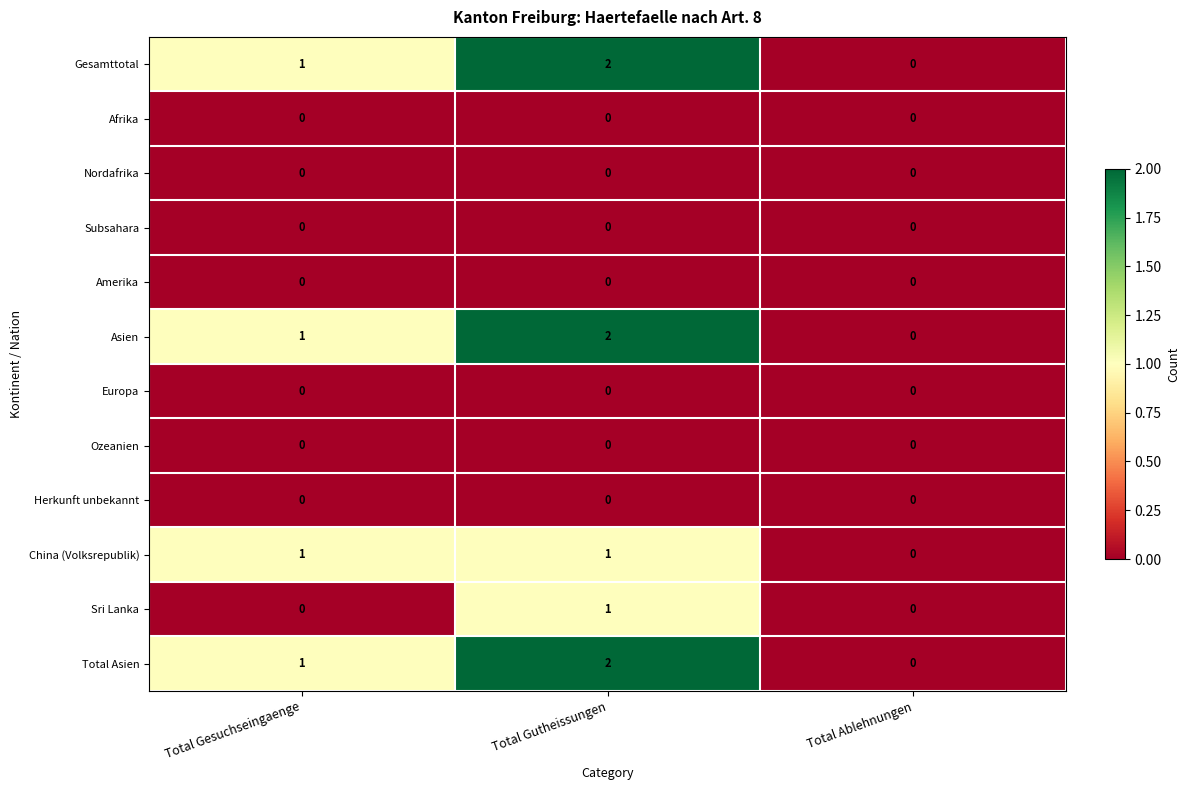

What is the total value across all series at Total Gutheissungen?

8